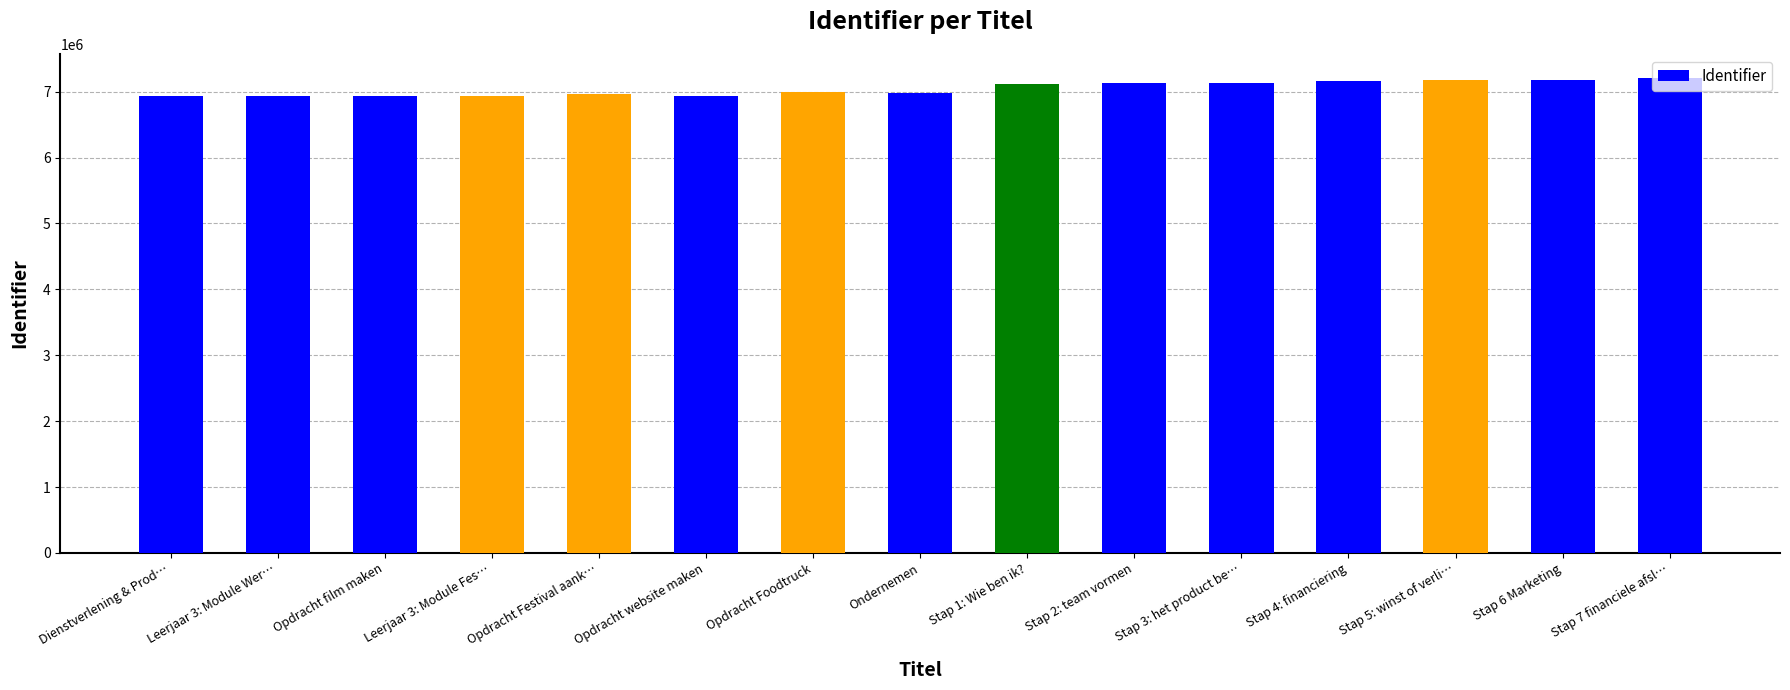

What is the label of the 9th bar from the left?

Stap 1: Wie ben ik?